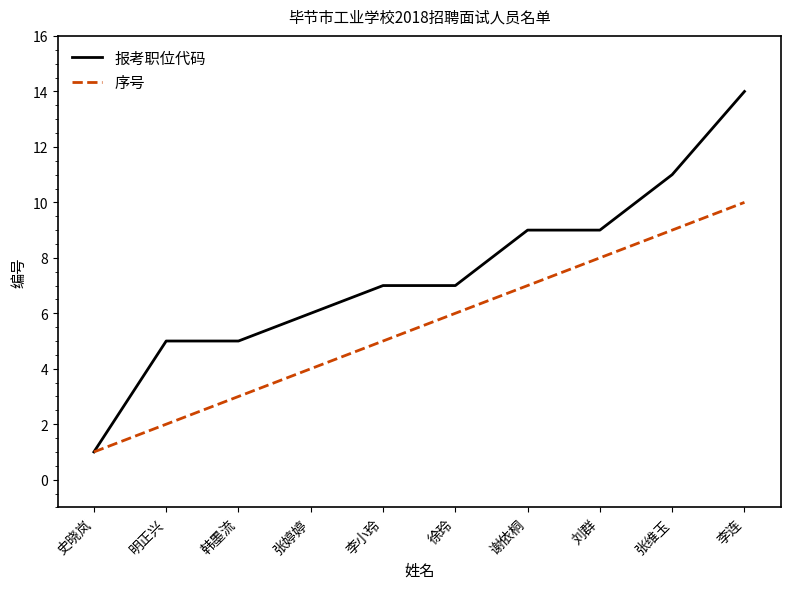

At which category does the chart reach its peak across all series?

李连